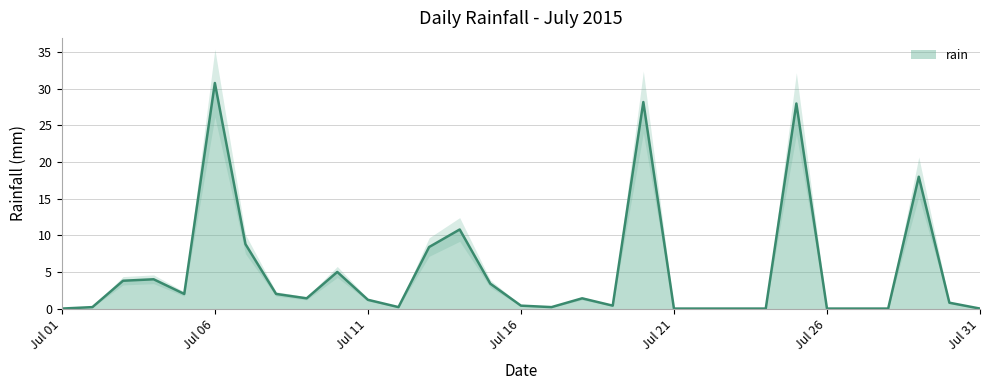

Reading left to right, list all the values displayed in this chart.

0.0	0.2	3.8	4.0	2.0	30.8	8.8	2.0	1.4	5.0	1.2	0.2	8.4	10.8	3.4	0.4	0.2	1.4	0.4	28.2	0.0	0.0	0.0	0.0	28.0	0.0	0.0	0.0	18.0	0.8	0.0